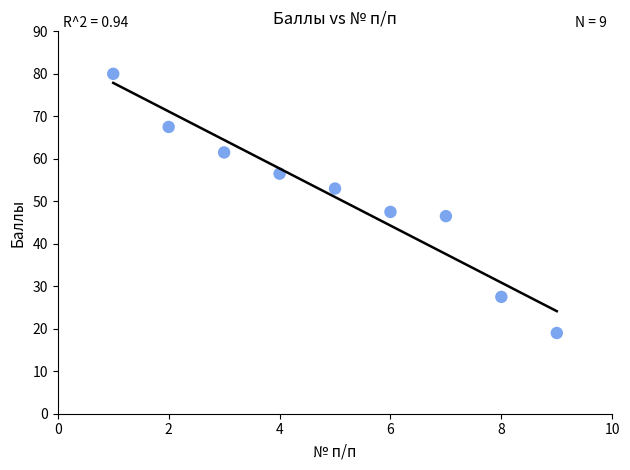

What is the range of Y values (max minus min)?

61.0